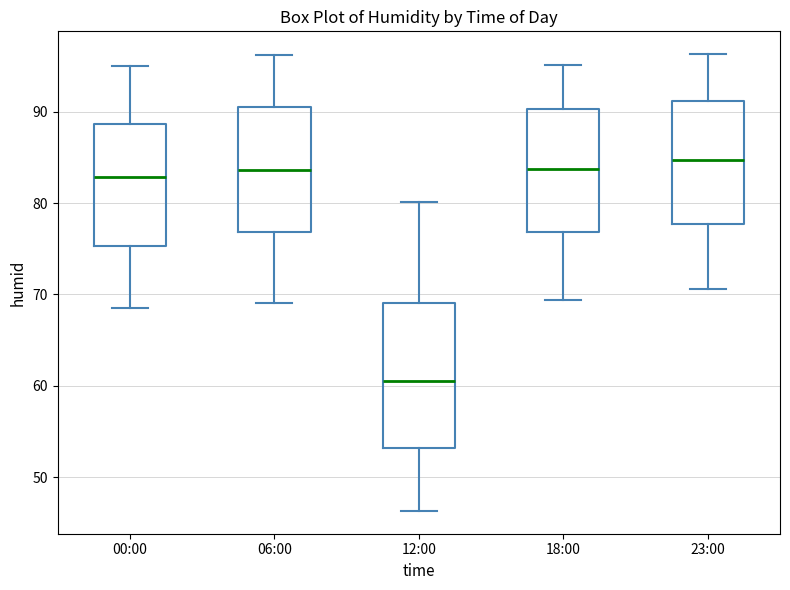

Reading left to right, transcribe this box plot: for each box, give where its median line is, the range the box spans, and where its two whiskers end, as read against the y-axis. The values are not printed on the chart, so give them approximately, as read against the axis.

00:00: median 83, box 75 to 89, whiskers 69 to 95
06:00: median 84, box 77 to 91, whiskers 69 to 96
12:00: median 61, box 53 to 69, whiskers 46 to 80
18:00: median 84, box 77 to 90, whiskers 69 to 95
23:00: median 85, box 78 to 91, whiskers 71 to 96